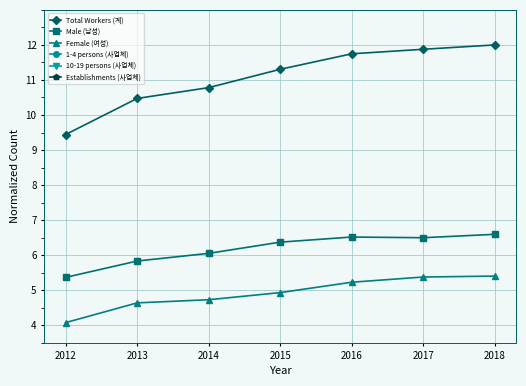

At which category does 10-19 persons (사업체) reach its first local peak?

2013